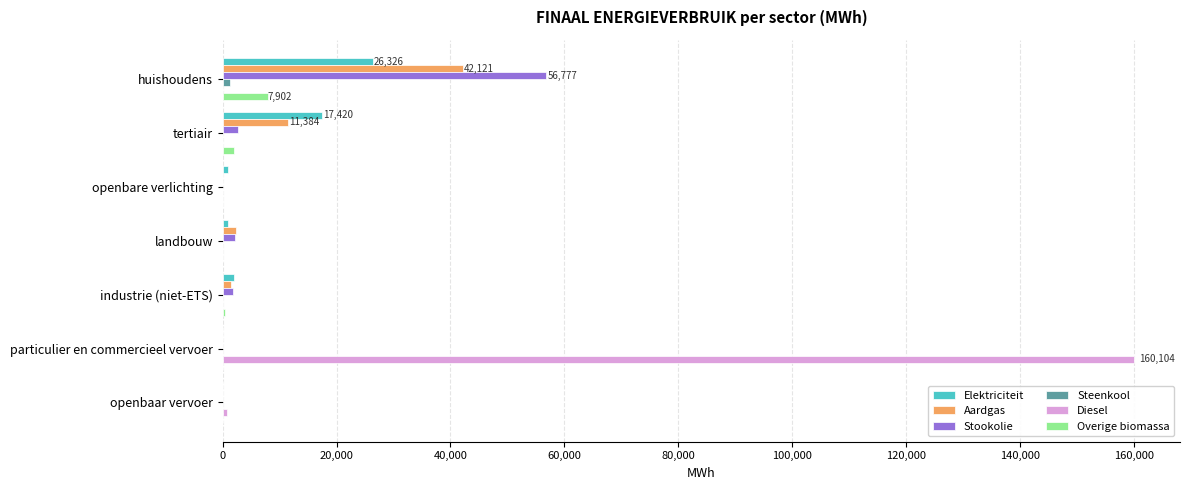

At which category is the sum across all series the highest?

particulier en commercieel vervoer